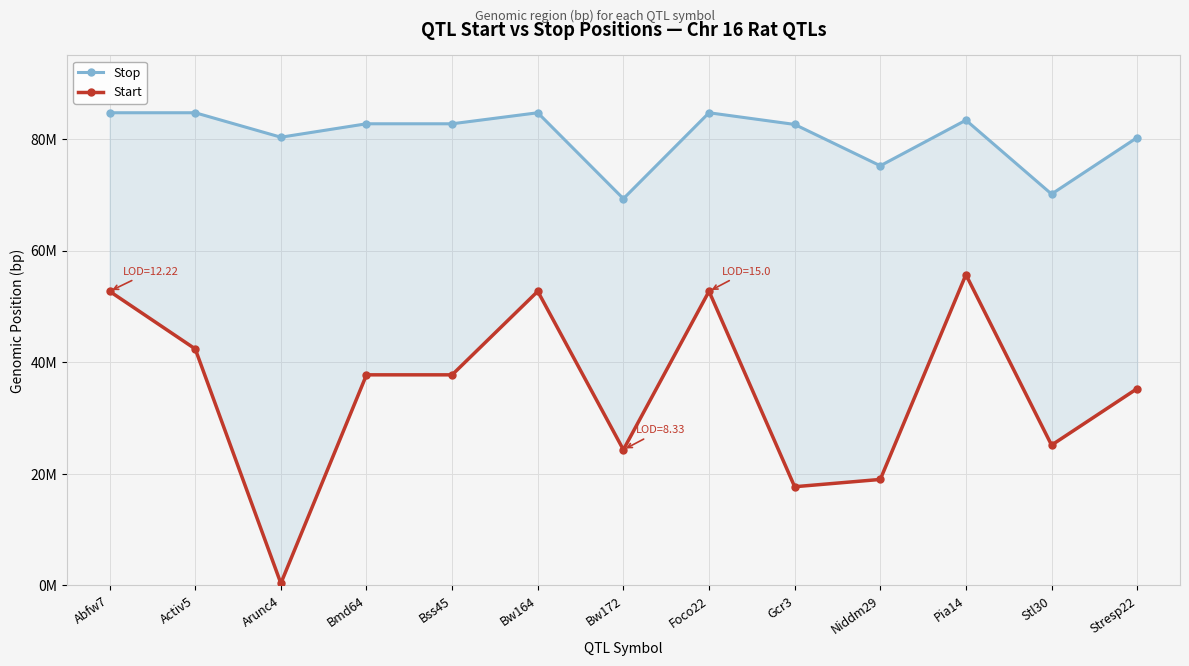

What position from the left is Niddm29?

10